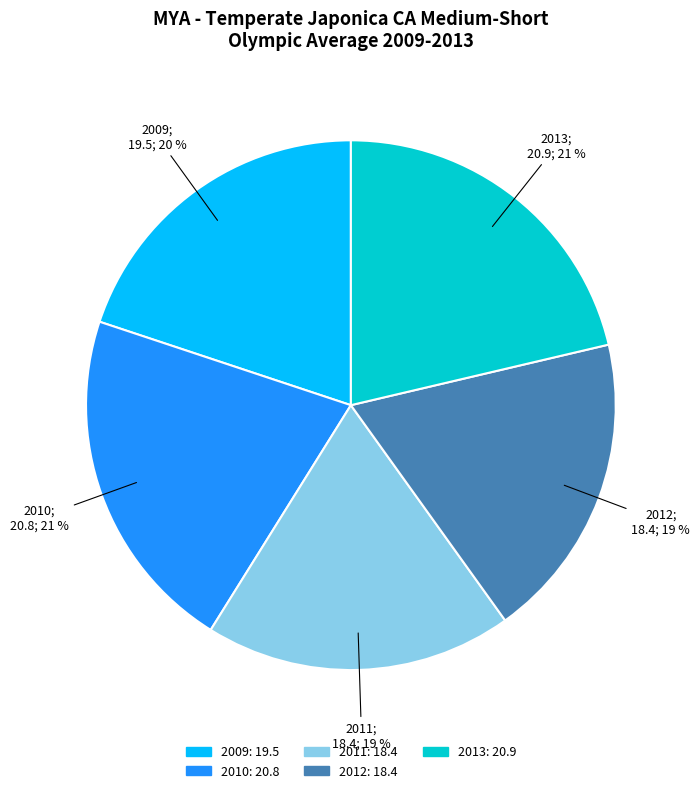

What percentage is the 2013 slice, to the nearest percent?

21%